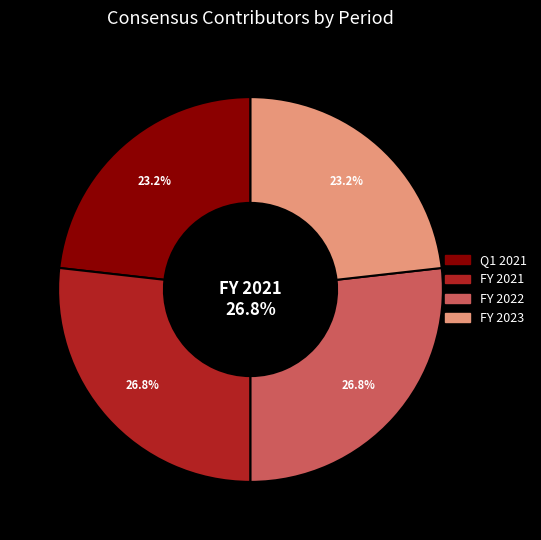

How many slices are in this pie chart?

4